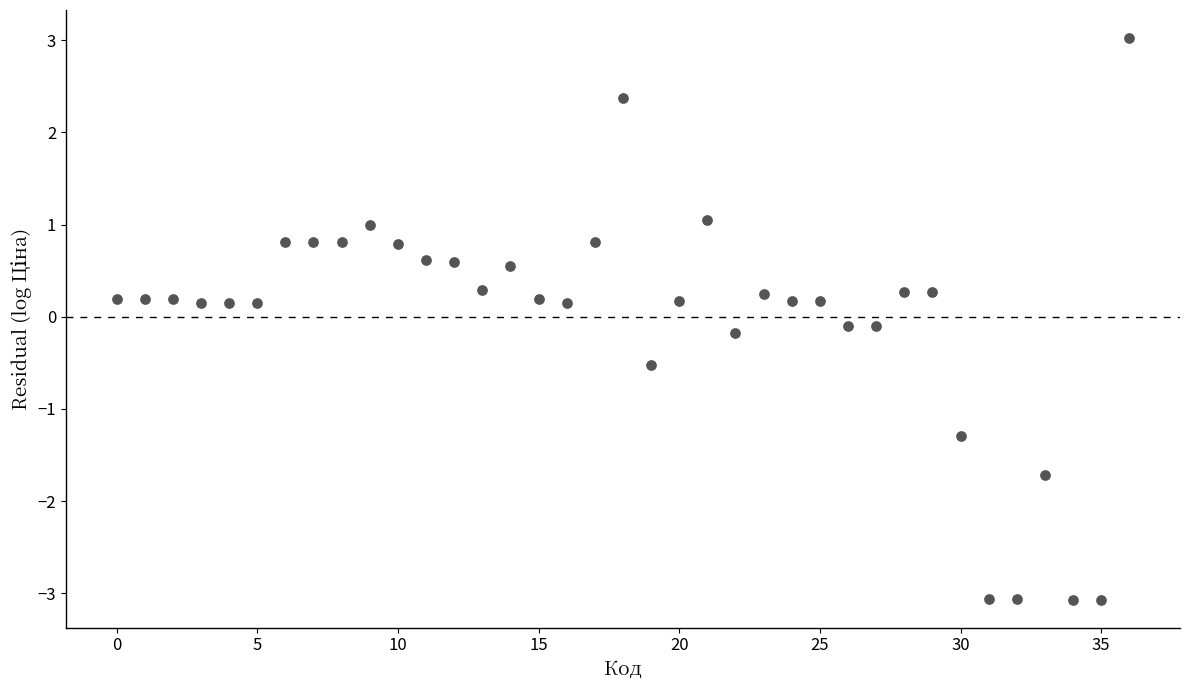

What is the range of Y values (max minus min)?

6.1